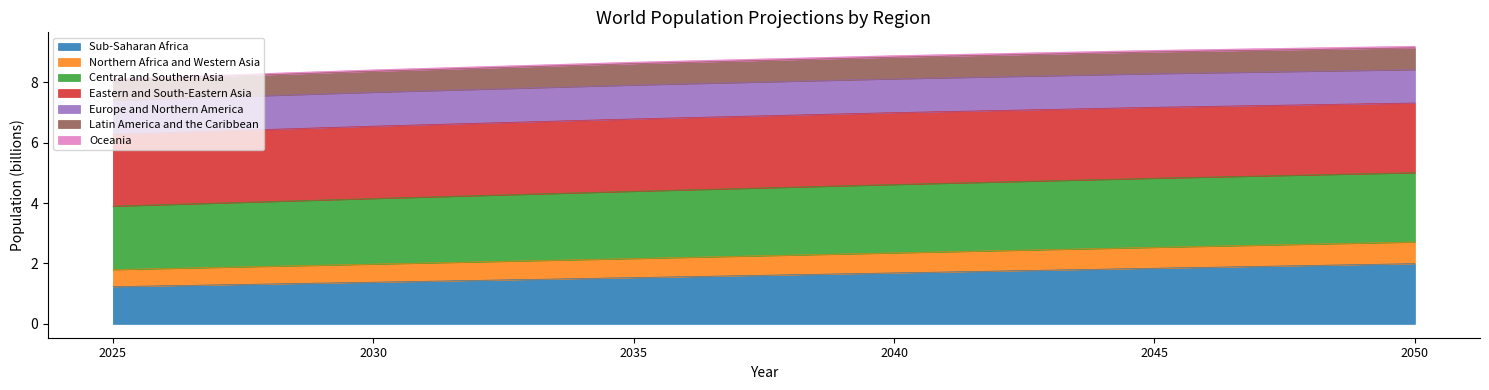

Does the chart display data point markers on the line(s)?

No